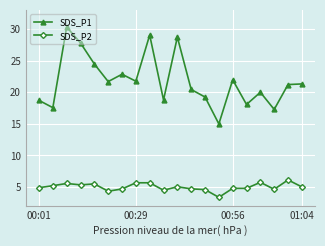

Which series has the largest total across all categories?

SDS_P1